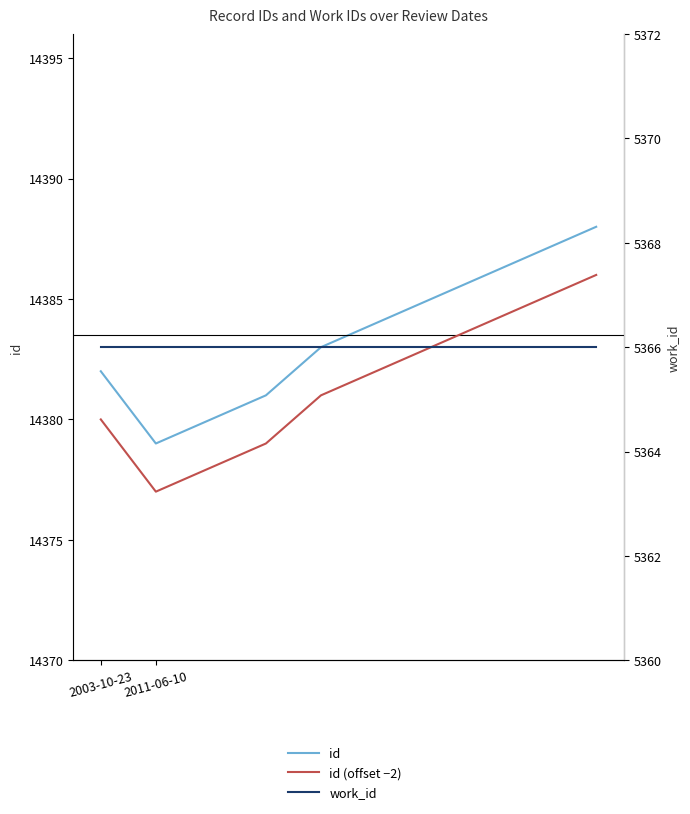

Which category has the lowest value in the id series?

2011-06-10